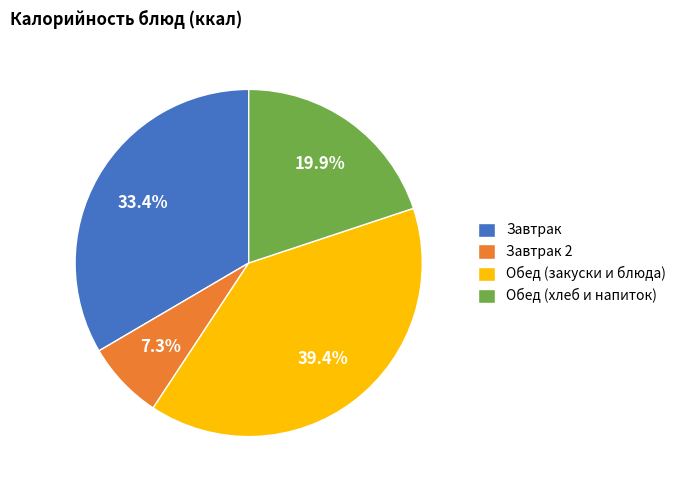

To the nearest percent, what is the difference between the largest and smallest slice percentages?

32%